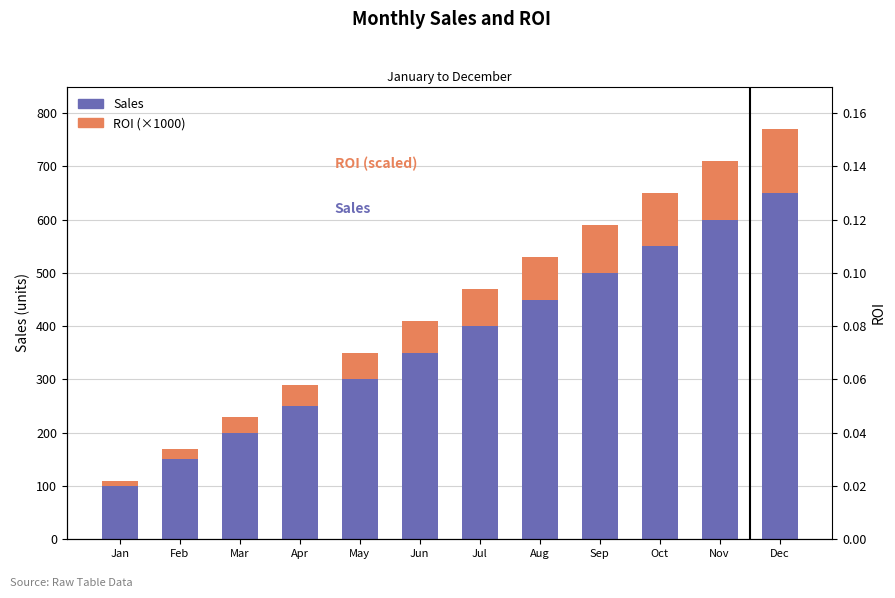

Where does the ROI (×1000) series first go above 70?

Aug